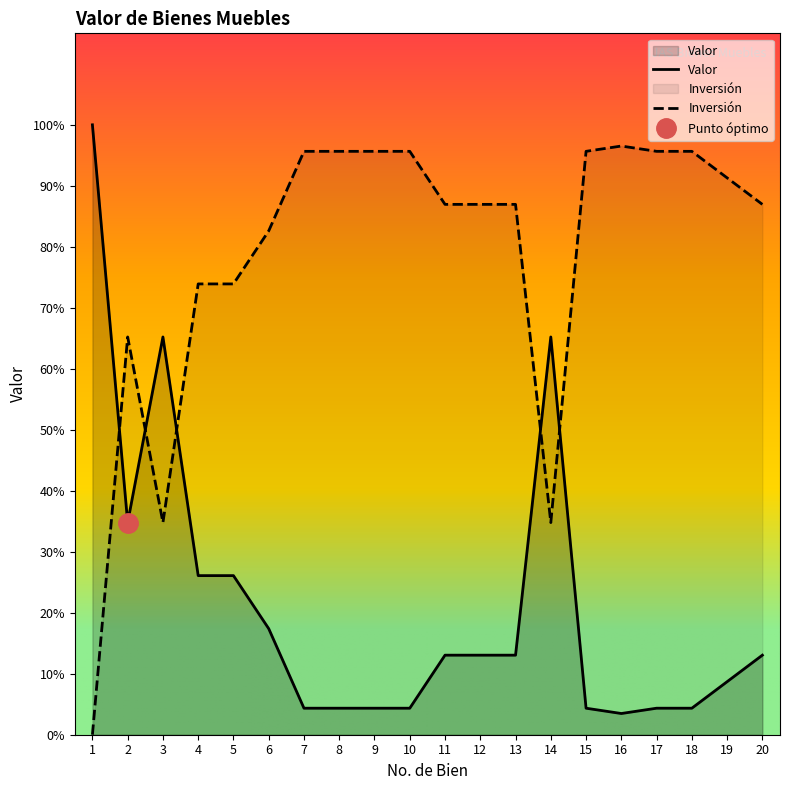

At which label does the data first exceed 300?

1